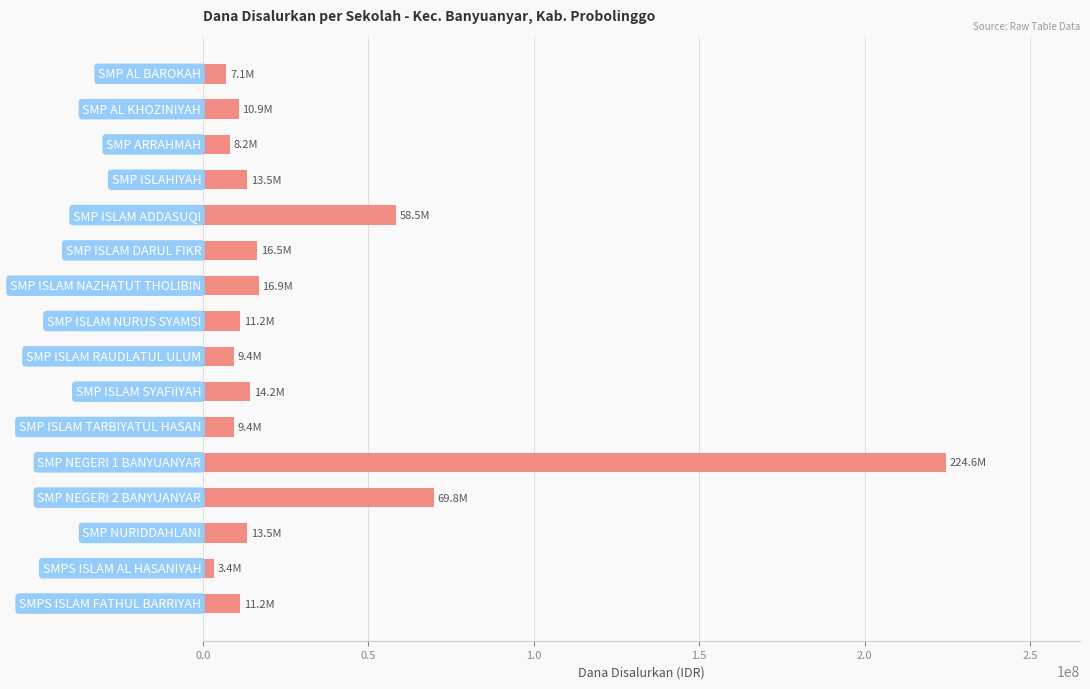

How many distinct data groups are displayed?

1